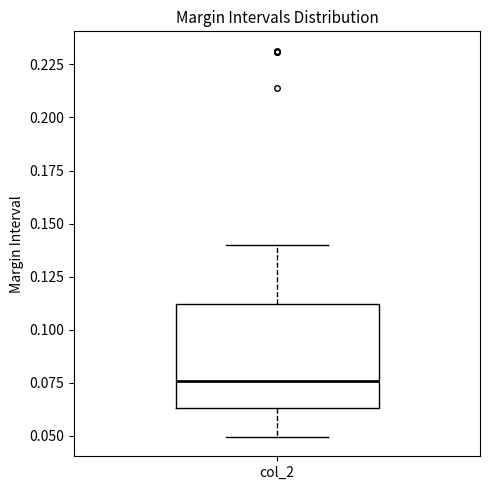

Transcribe this box plot: give where the median line is, the range the box spans, and where the two whiskers end, as read against the y-axis. The values are not printed on the chart, so give them approximately, as read against the axis.

median 0.075, box 0.065 to 0.110, whiskers 0.050 to 0.140